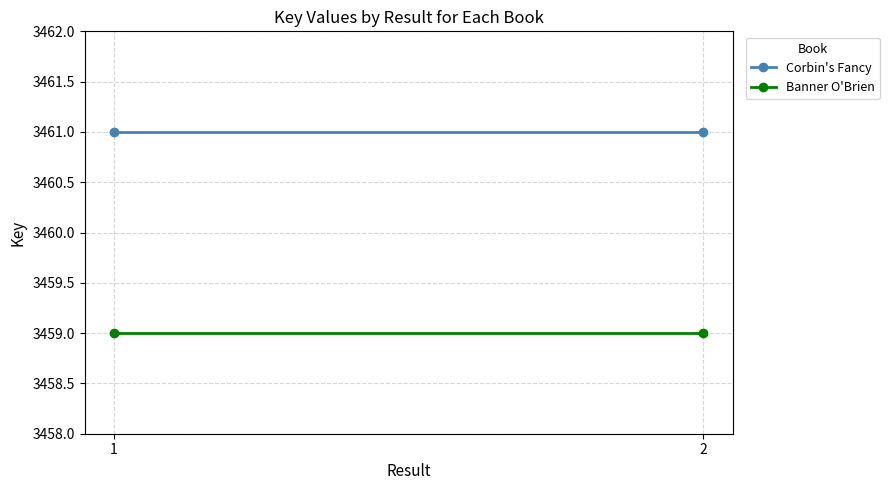

At 2, list the series in order from smallest to largest.

Banner O'Brien, Corbin's Fancy